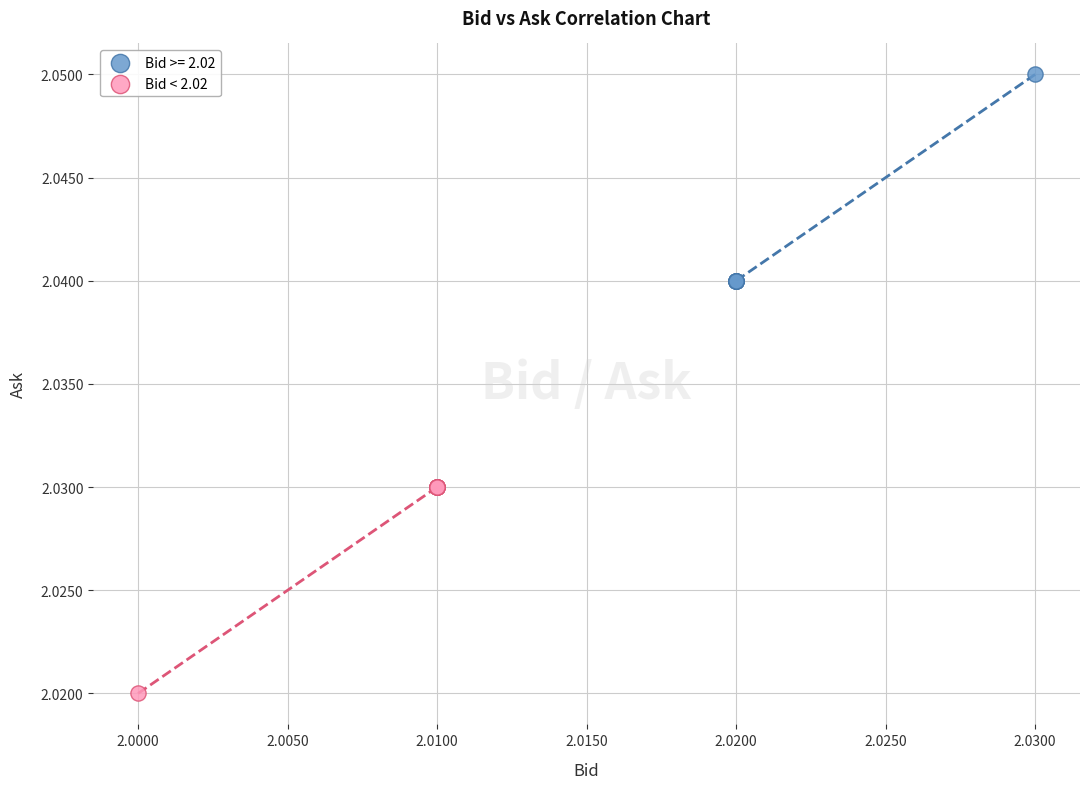

Which series contains the highest Y value?

Bid >= 2.02